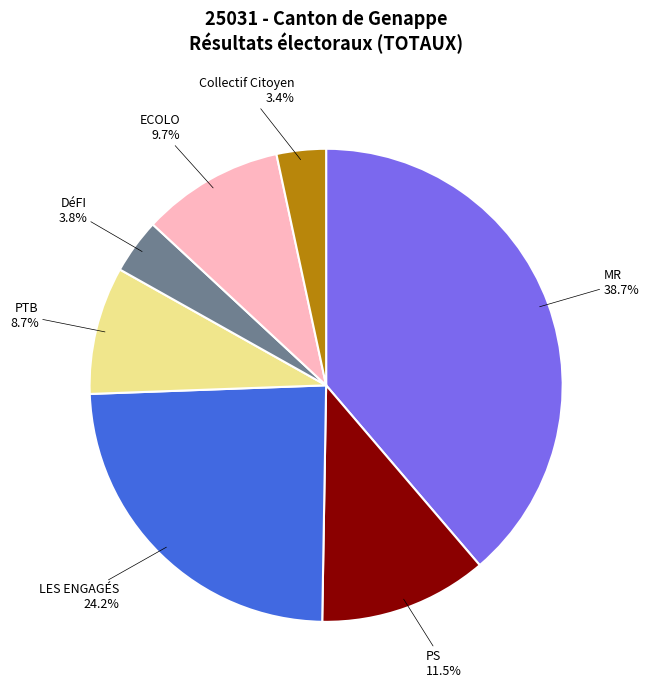

What is the largest slice in the pie chart?

MR